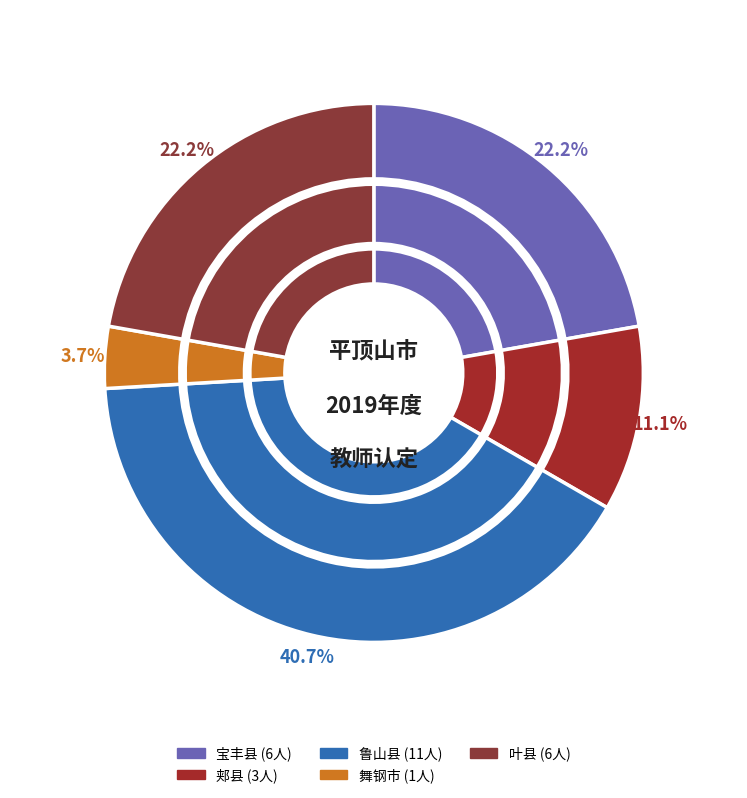

To the nearest percent, what percentage of the pie is 叶县?

22%